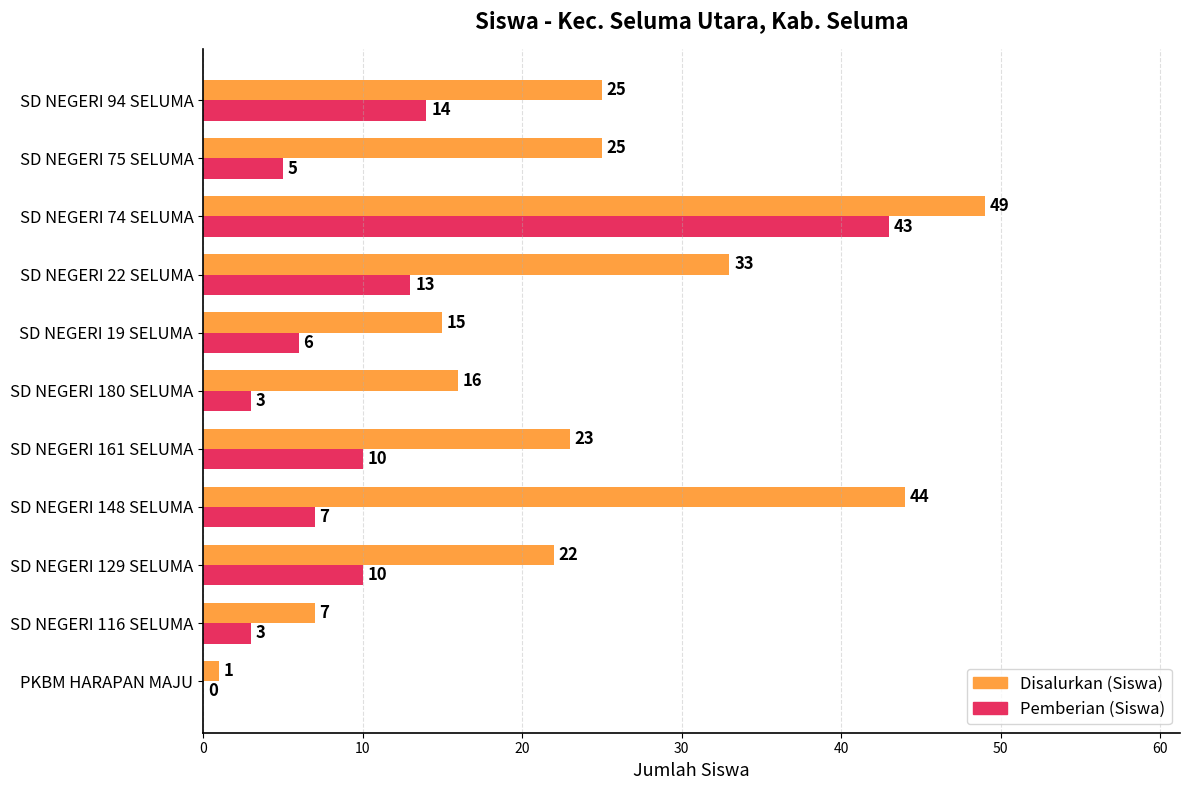

The Pemberian (Siswa) series shows 2 at SD NEGERI 19 SELUMA. True or false?

False